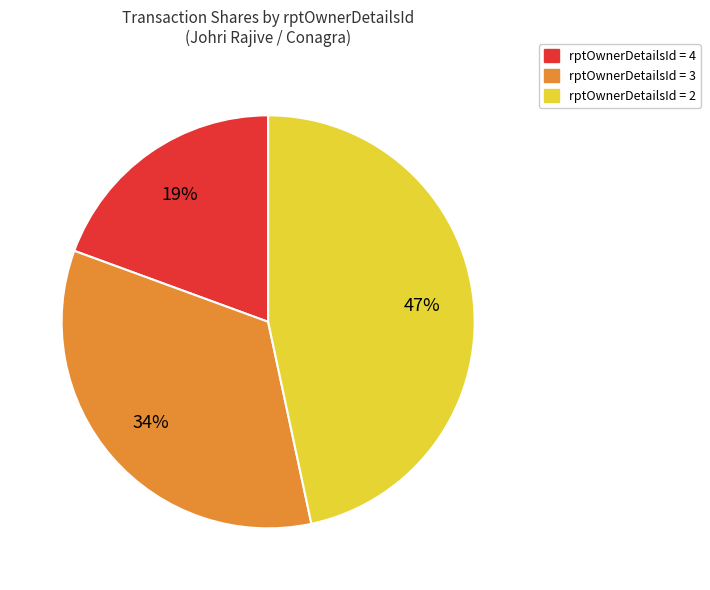

How many segments does this pie chart have?

3